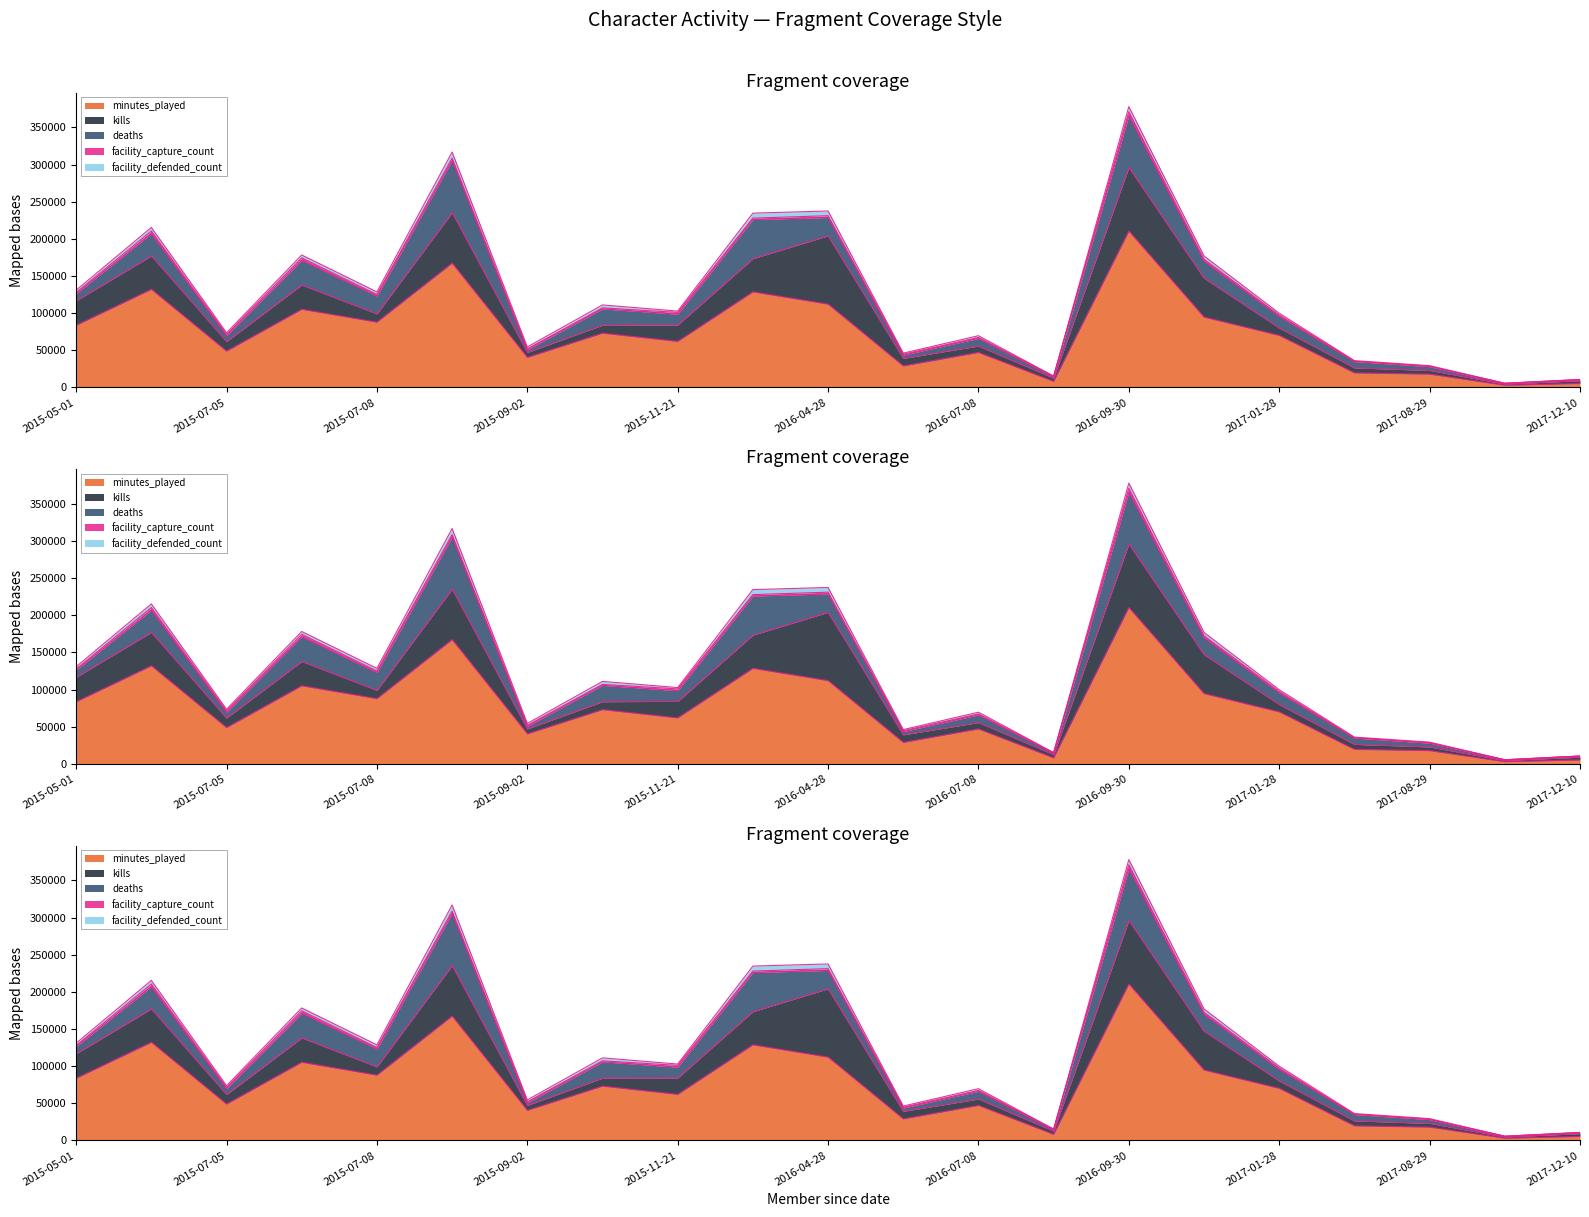

True or false: facility_defended_count and minutes_played intersect in this chart.

False